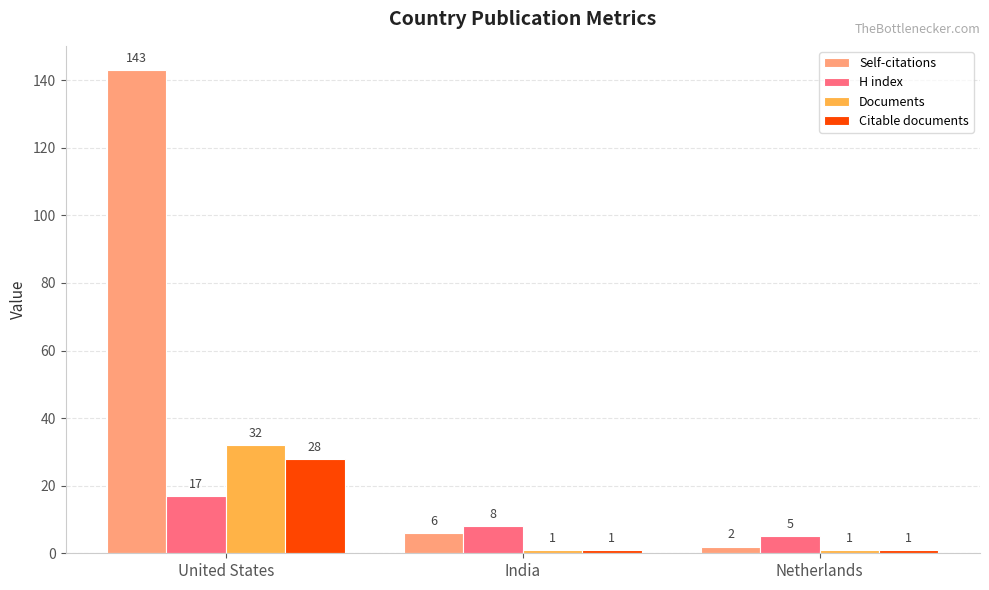

Are the bars horizontal?

No